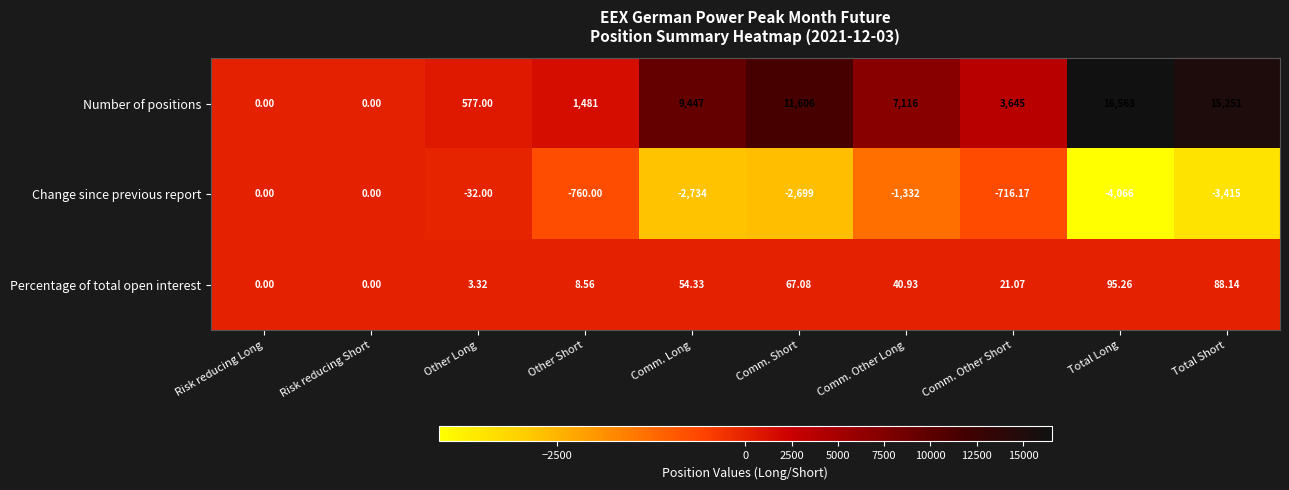

Which series has the largest total across all categories?

Number of positions